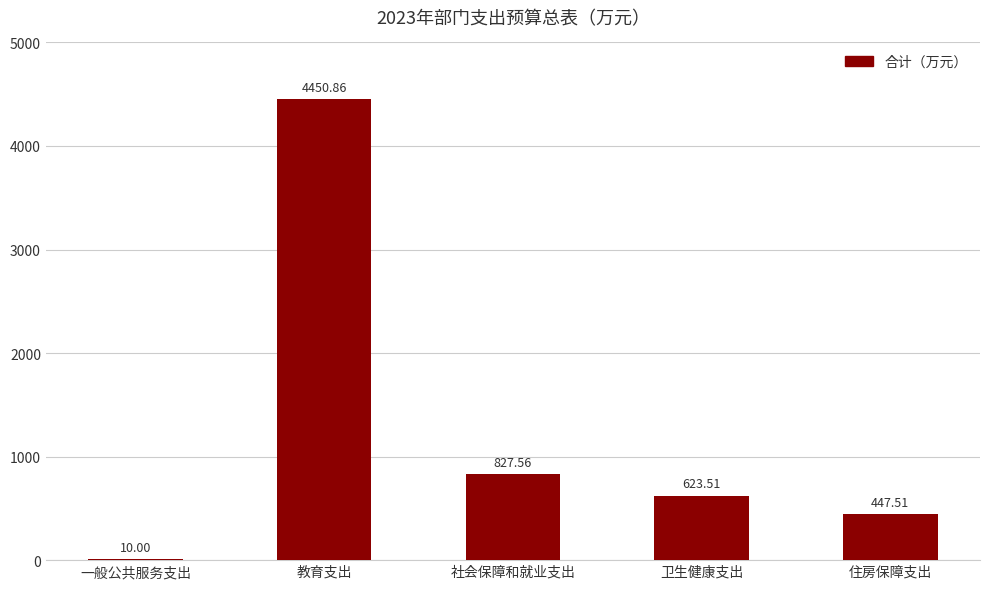

What is the sum of all values?

6359.4